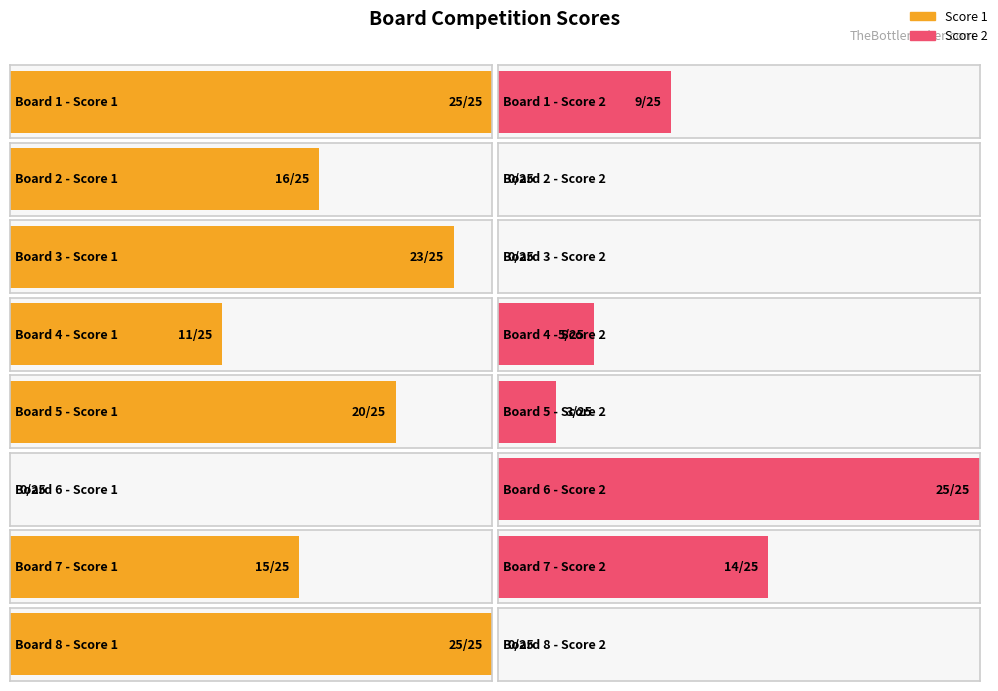

What is the sum of all Score 1 values?

135